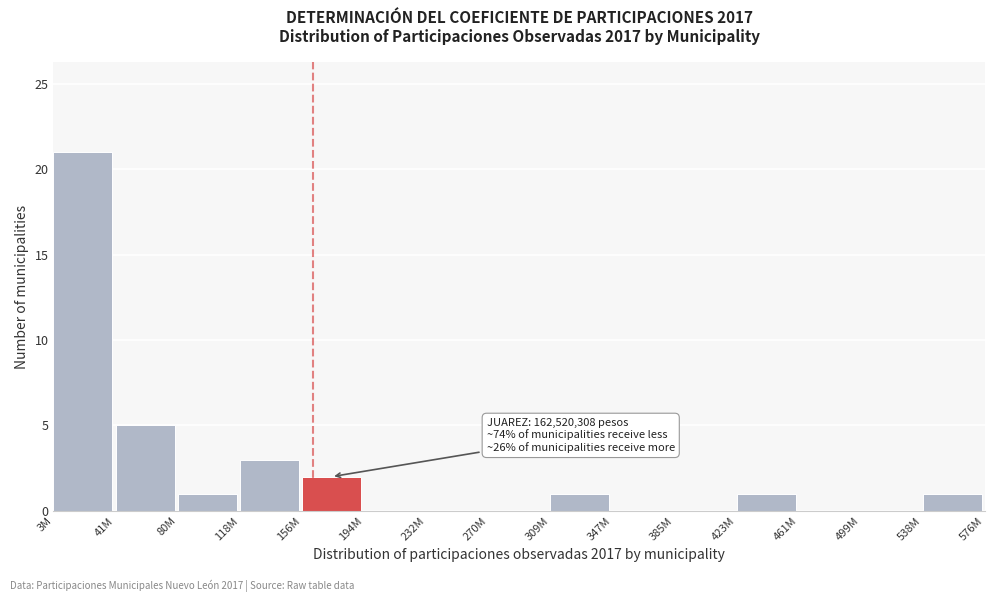

Reading left to right, what are all the values shown in this chart?

3M=21	41M=5	80M=1	118M=3	156M=2	194M=0	232M=0	270M=0	309M=1	347M=0	385M=0	423M=1	461M=0	499M=0	538M=1